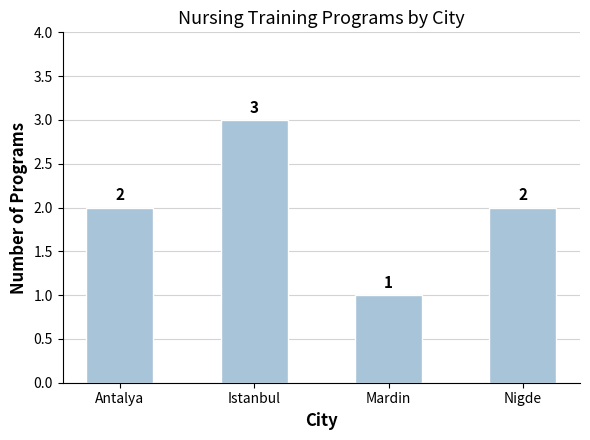

Reading left to right, extract all data points from this chart.

2	3	1	2